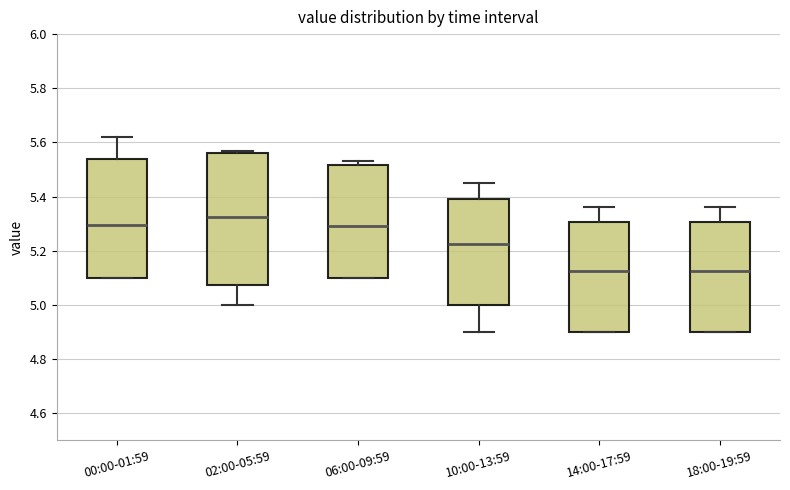

Where is the lower edge of the box for 14:00-17:59 on the y-axis? The values are not printed on the chart, so give them approximately, as read against the axis.

4.90